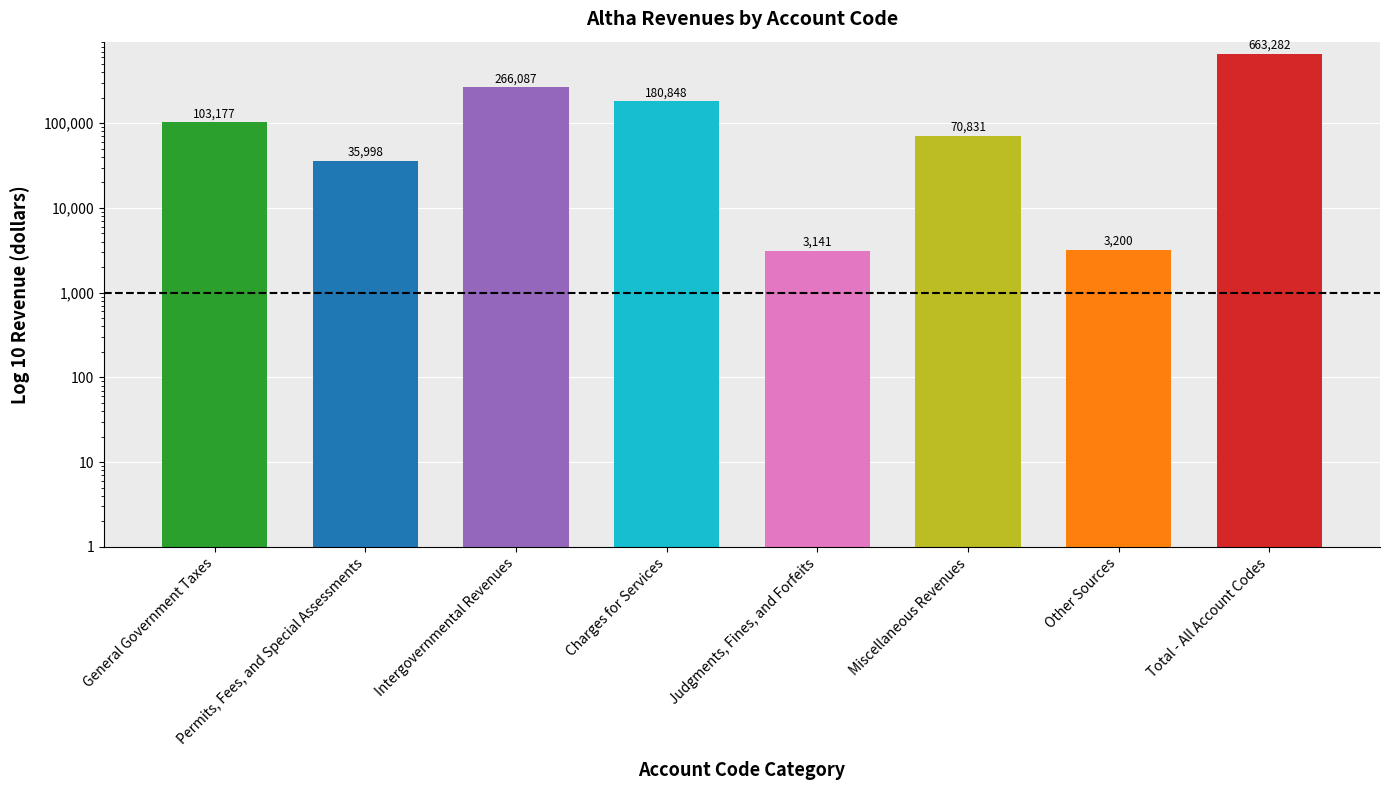

What is the approximate value at Permits, Fees, and Special Assessments, to the nearest 10?

36000